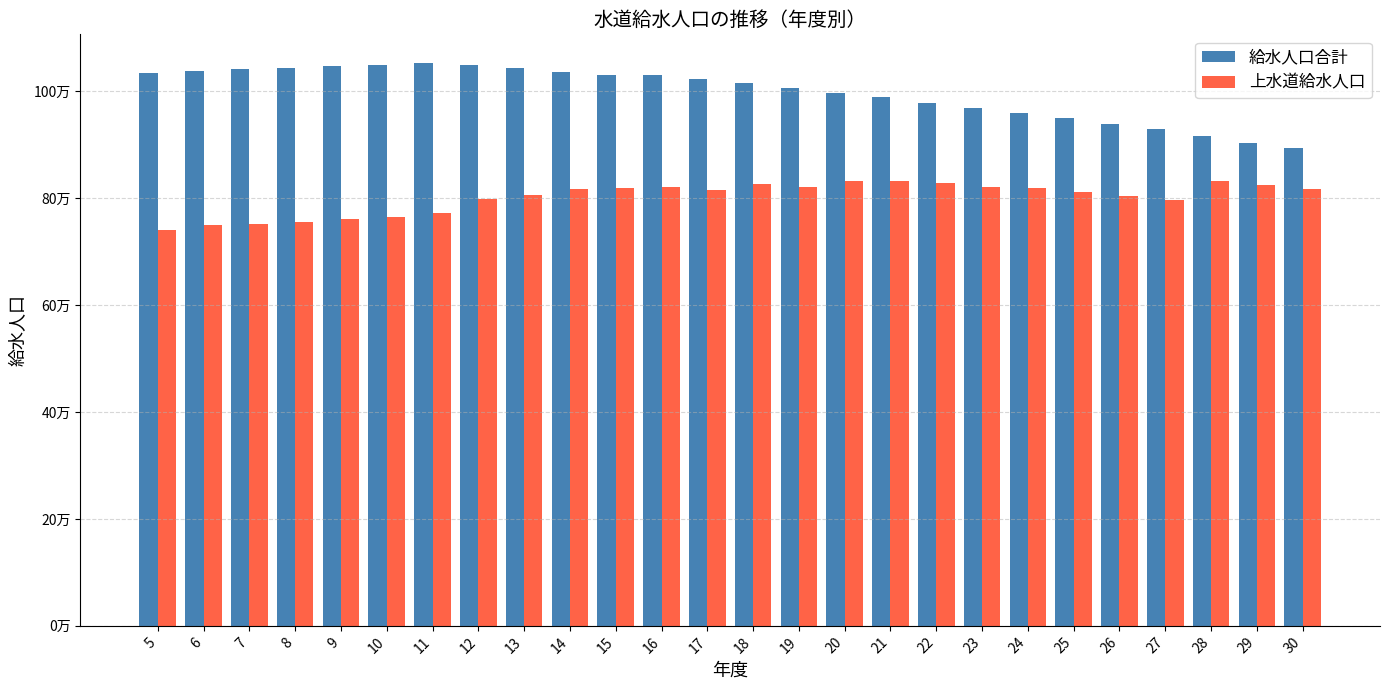

What are all the series names shown in the legend?

給水人口合計, 上水道給水人口